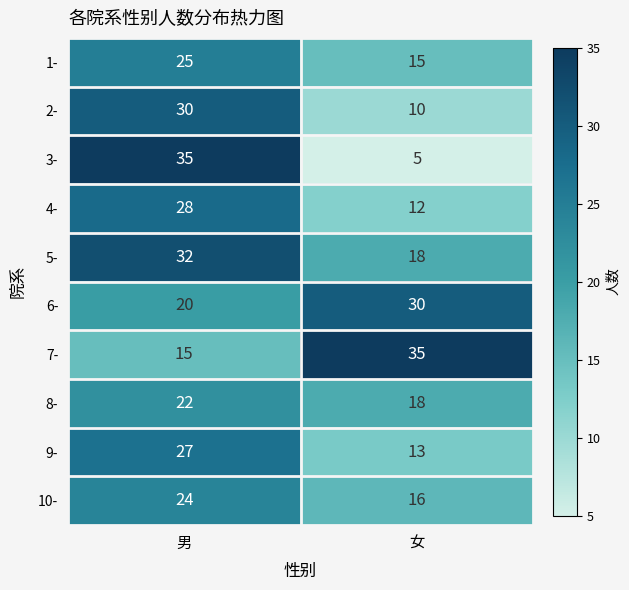

Count the number of categories in the chart.

2